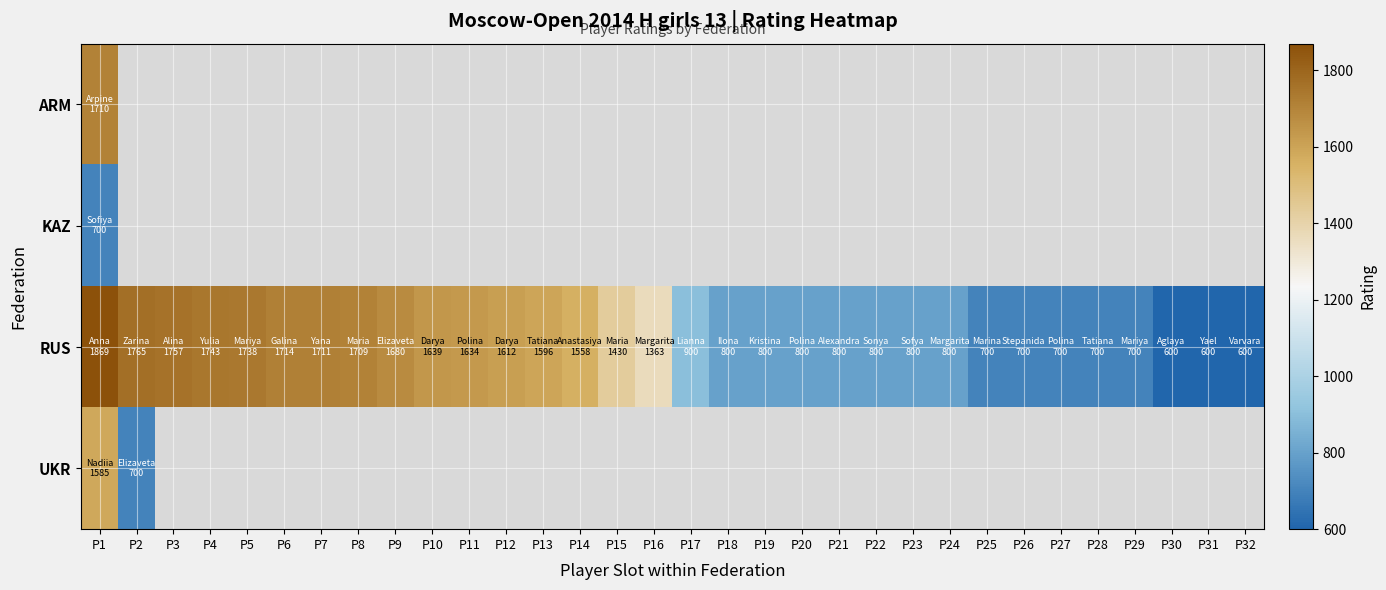

Which series has the widest spread of values?

RUS